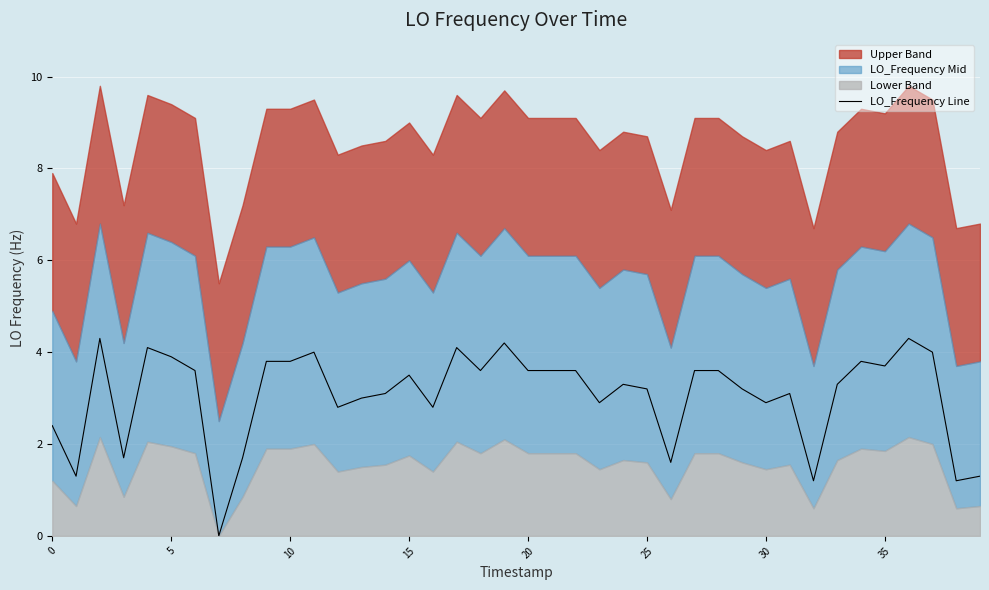

What is the change in value from 15 to 26?

-1.9